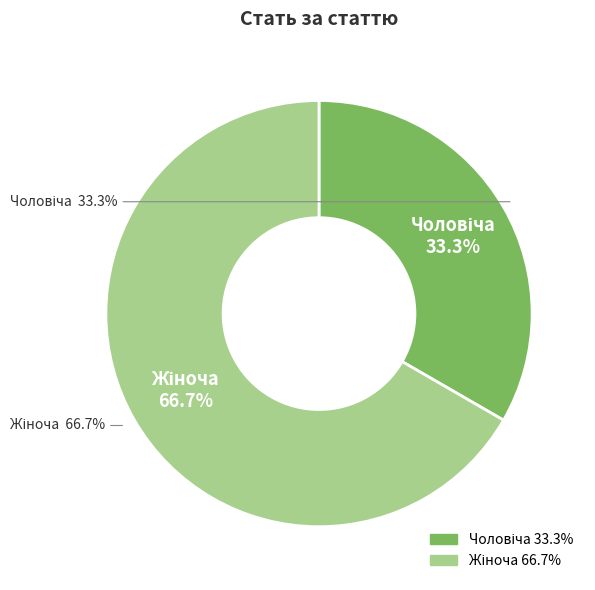

Is Жіноча the majority of the pie?

Yes